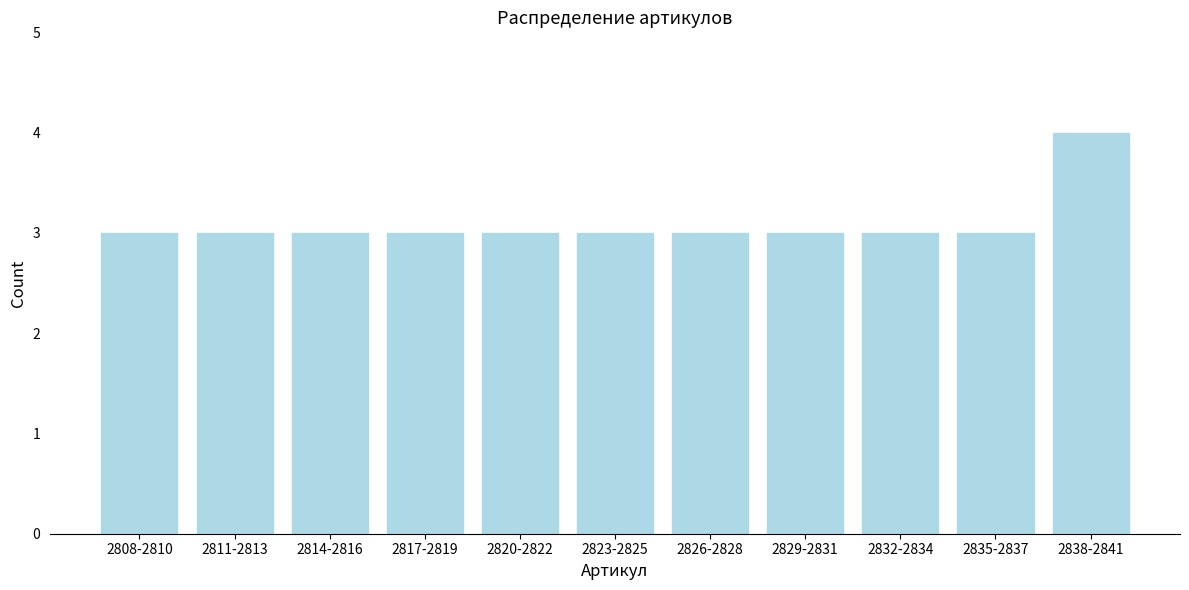

Reading left to right, transcribe all the data shown in this chart.

3	3	3	3	3	3	3	3	3	3	4